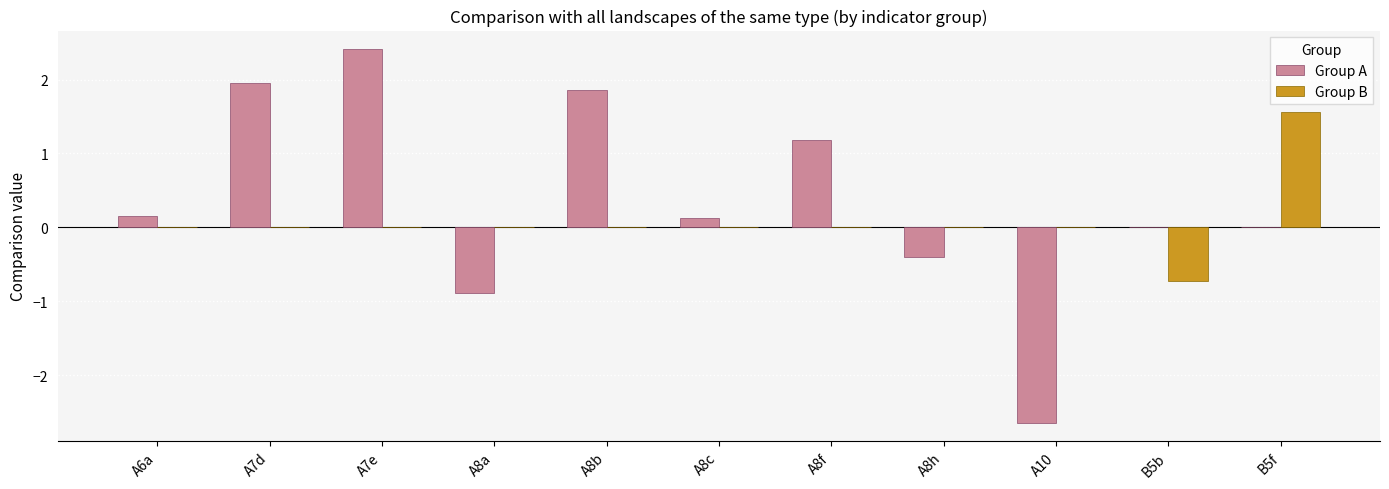

Count the number of data series in this chart.

2